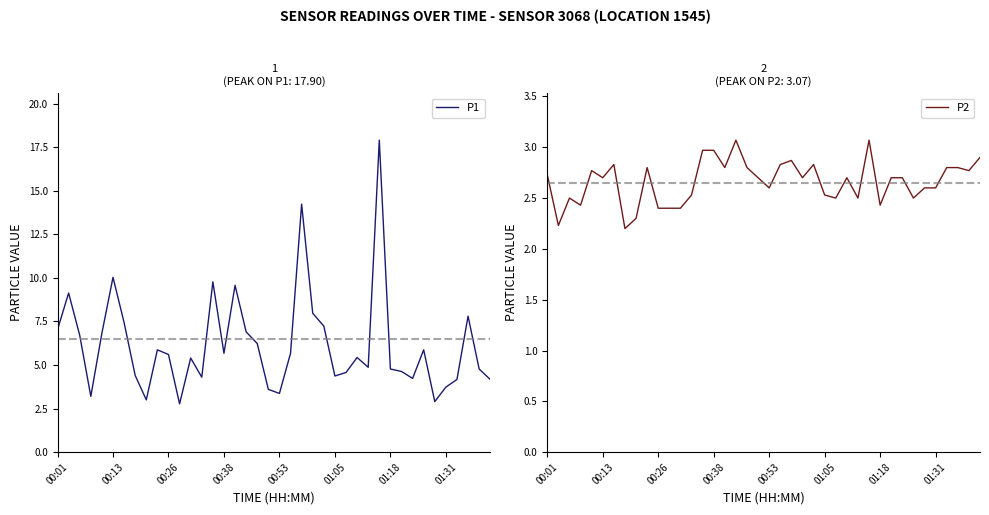

Which series has the largest total across all categories?

P1